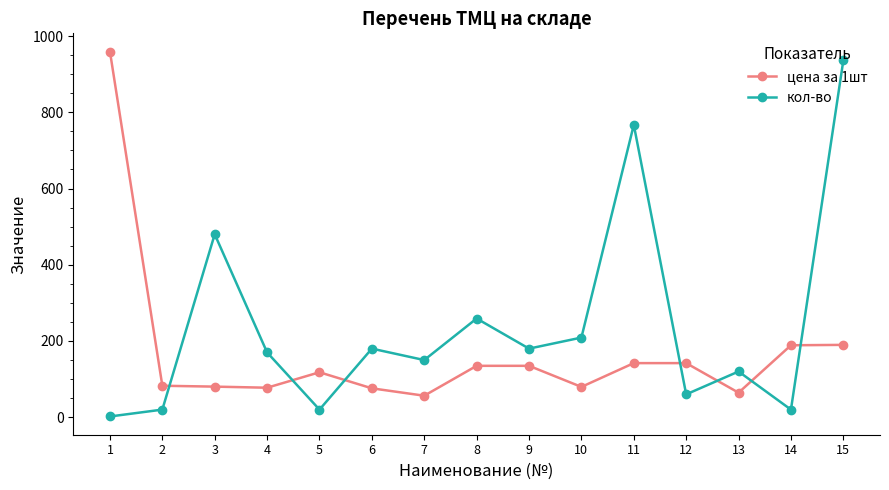

Which series changed the most between 2 and 4?

кол-во